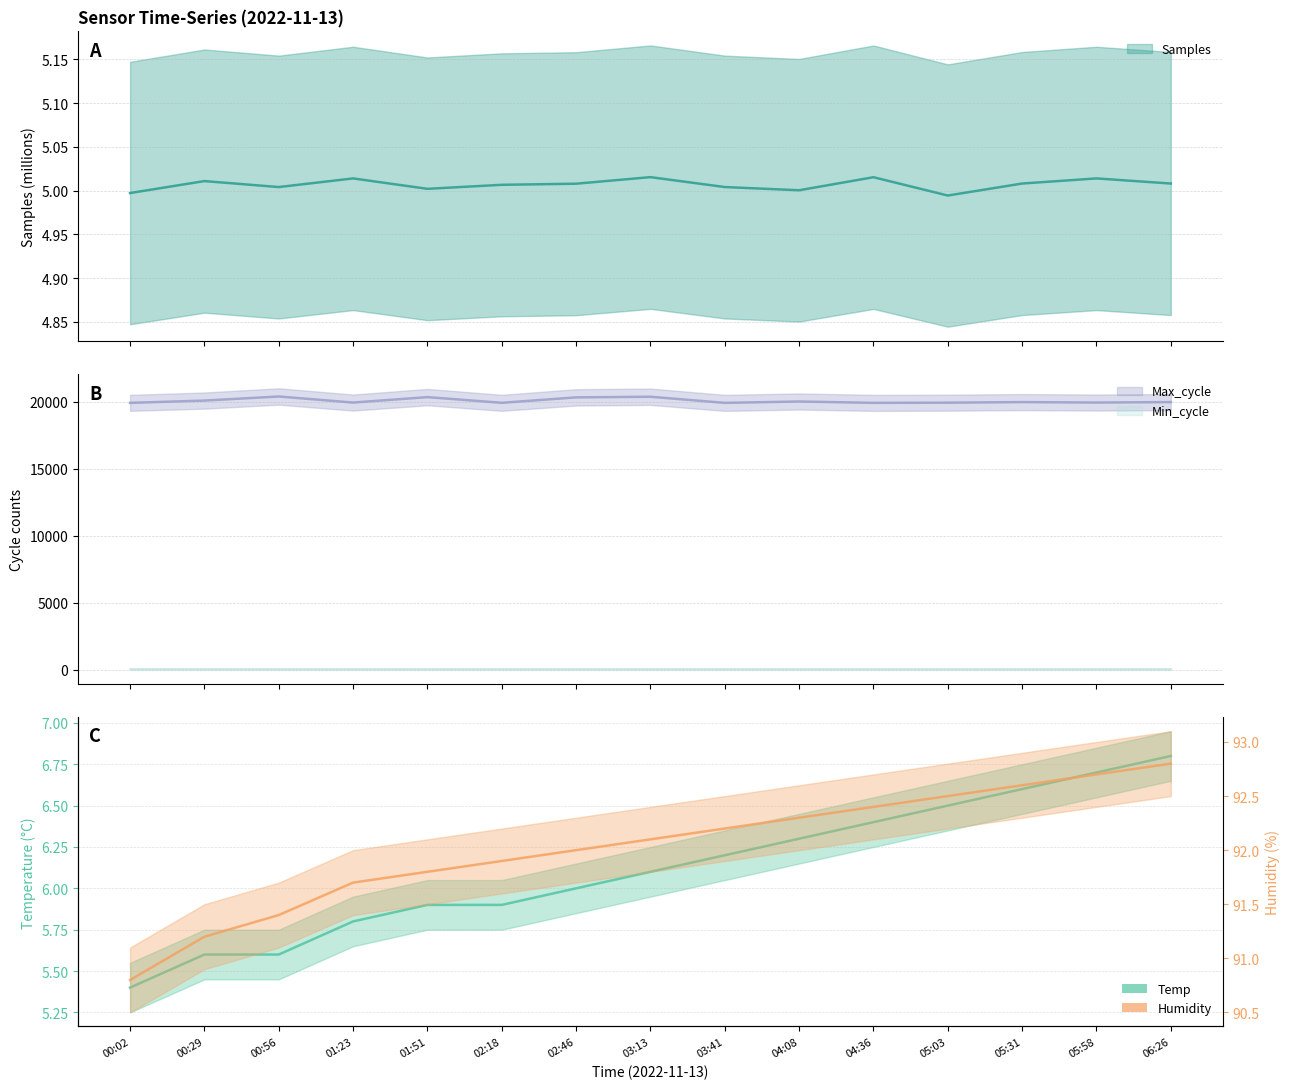

What is the greatest value displayed?

20385.0